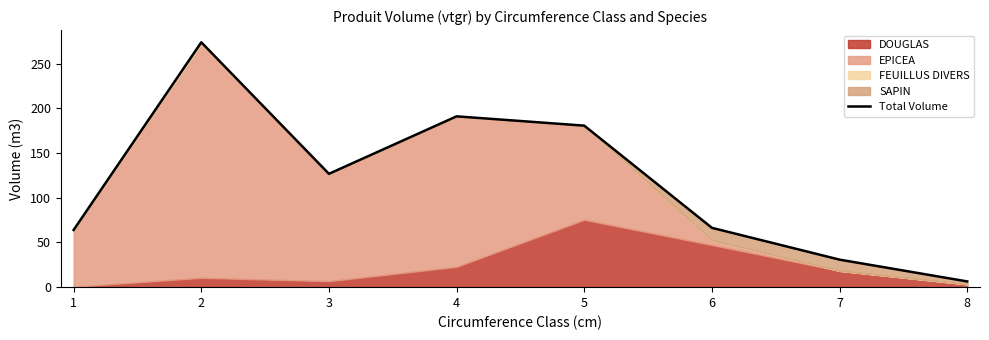

Between 6 and 5, which is larger?

5